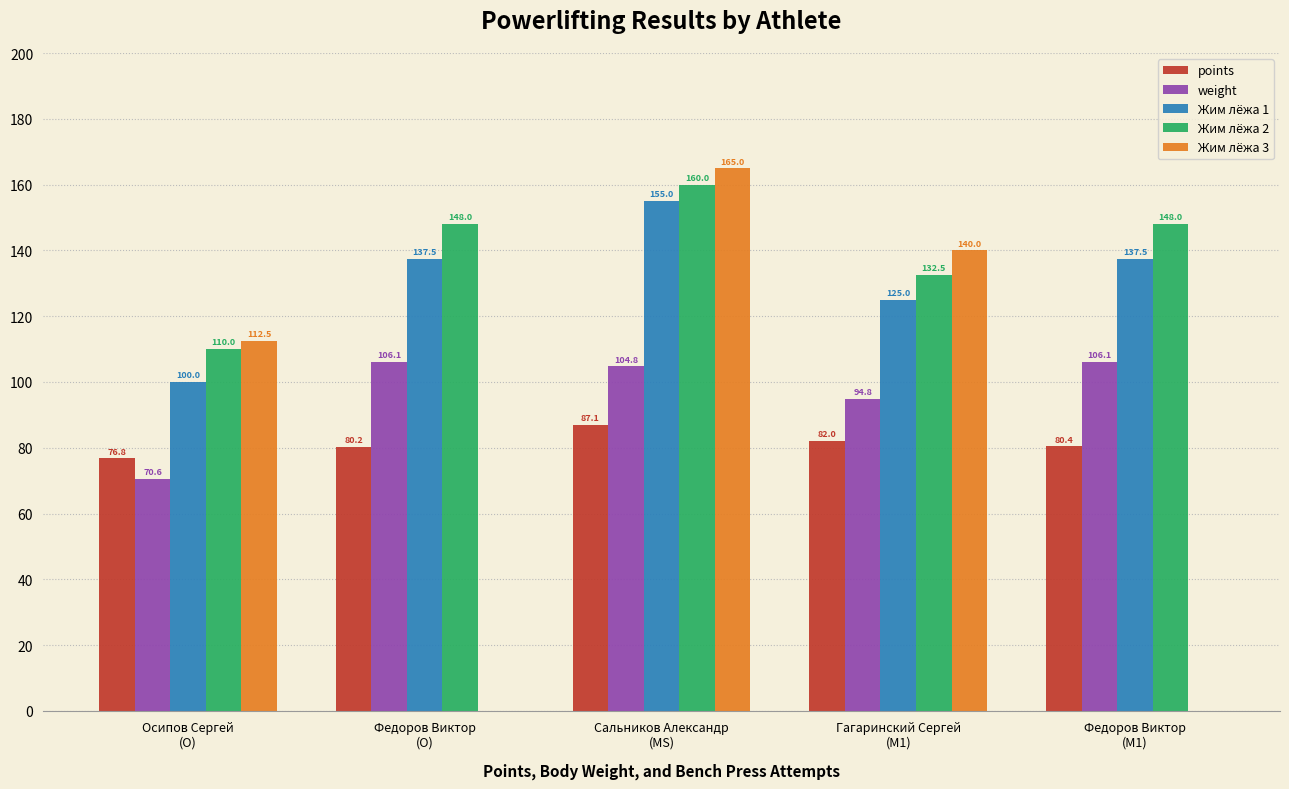

How many positive values does the Жим лёжа 3 series have?

3